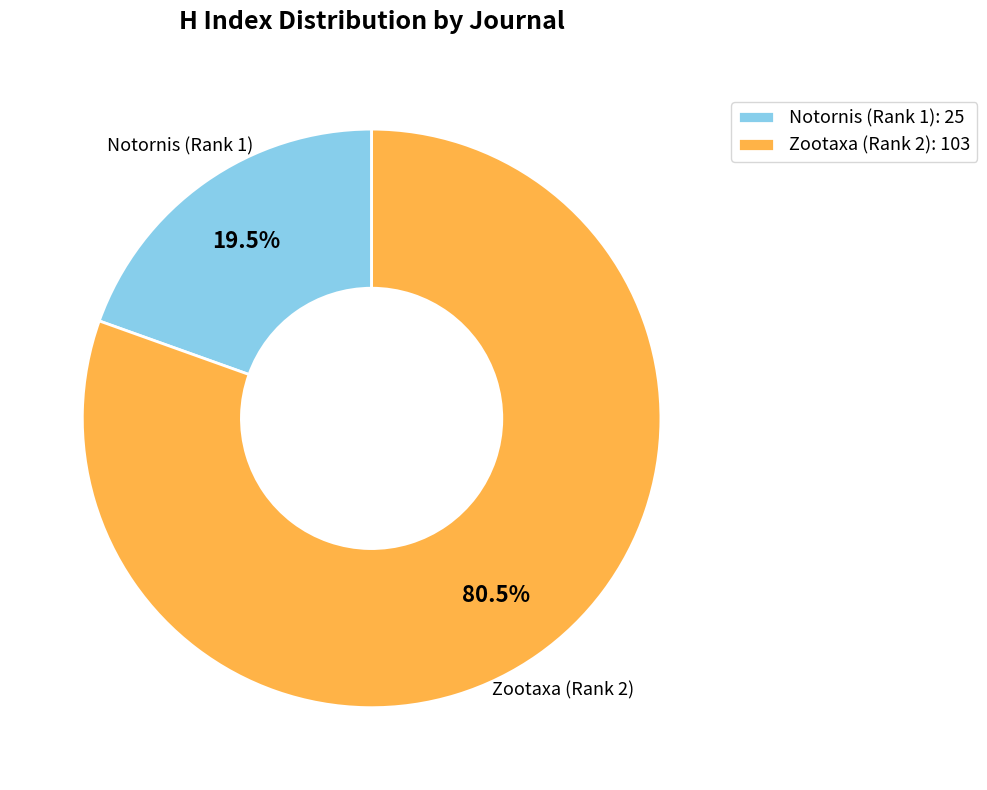

The Zootaxa (Rank 2) slice represents 72% of the pie. True or false?

False